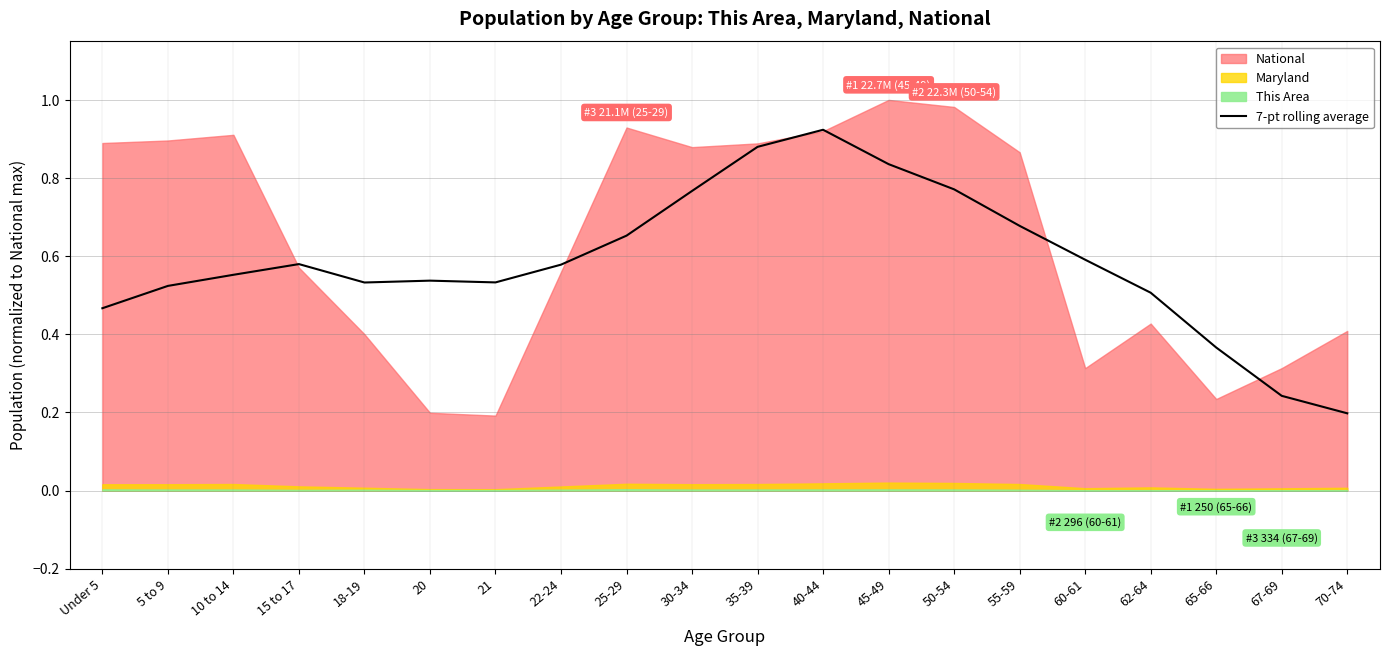

How many lines are shown in the chart?

1